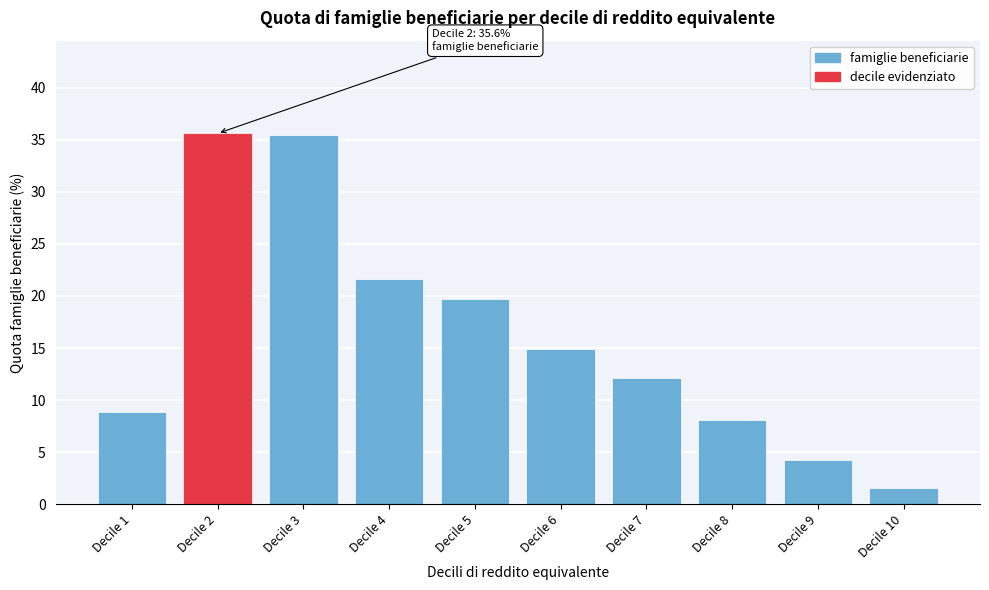

Reading left to right, extract all data points from this chart.

Decile 1=8.9	Decile 2=35.6	Decile 3=35.4	Decile 4=21.6	Decile 5=19.7	Decile 6=14.9	Decile 7=12.1	Decile 8=8.1	Decile 9=4.3	Decile 10=1.6